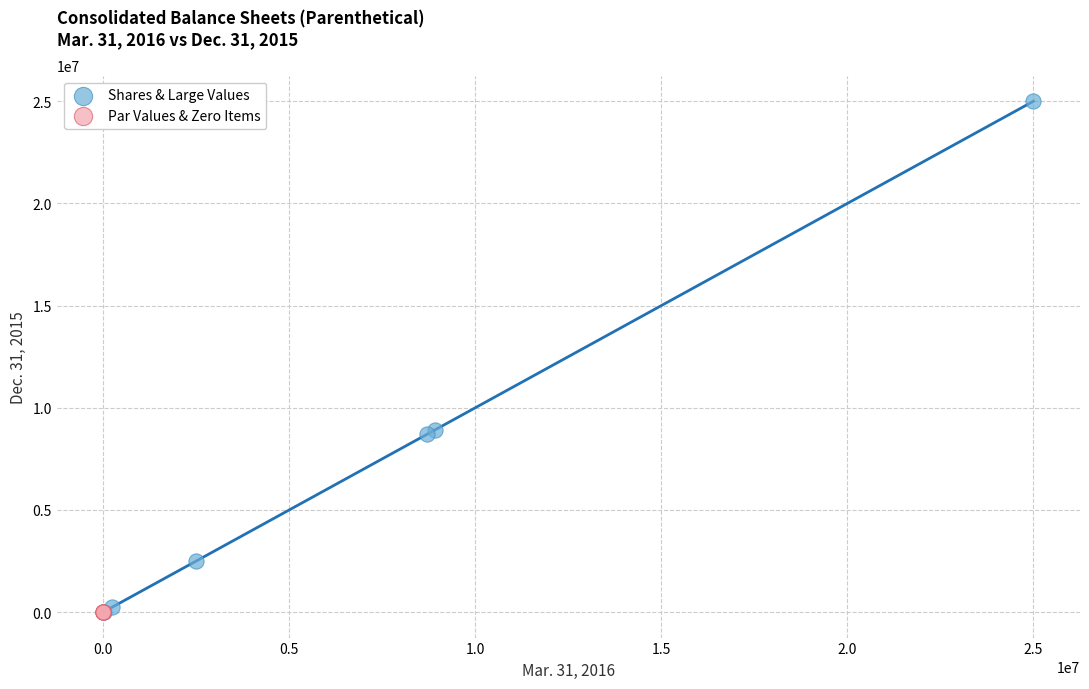

Which series reaches the maximum Y coordinate?

Shares & Large Values